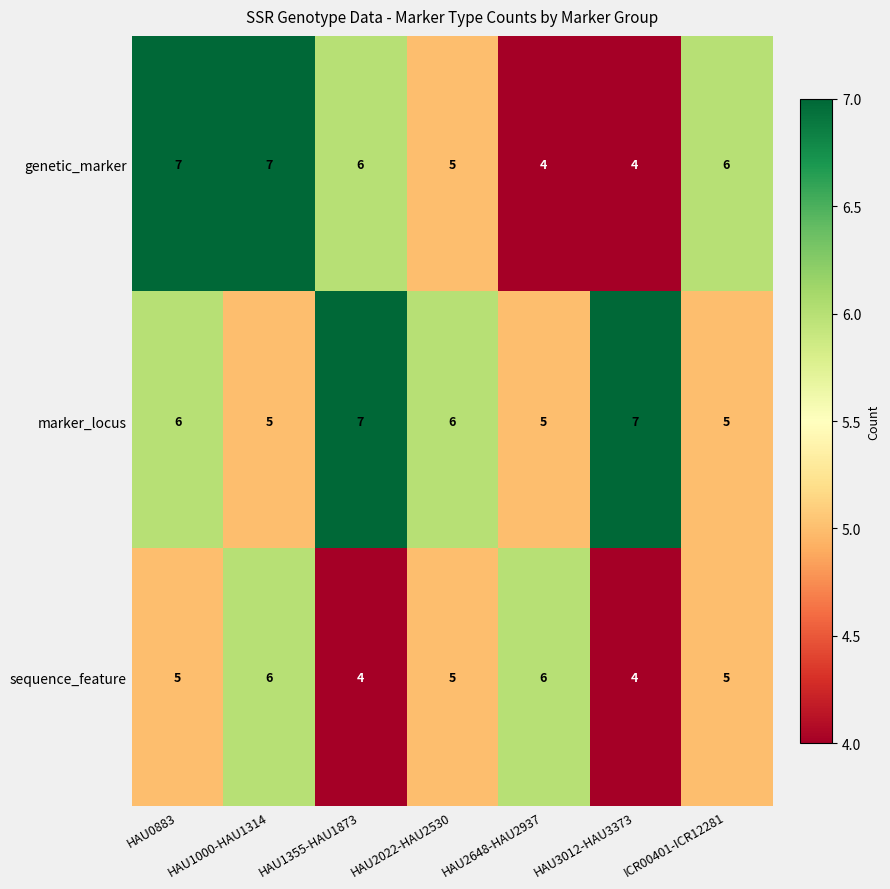

What is the total value across all series at HAU1000-HAU1314?

18